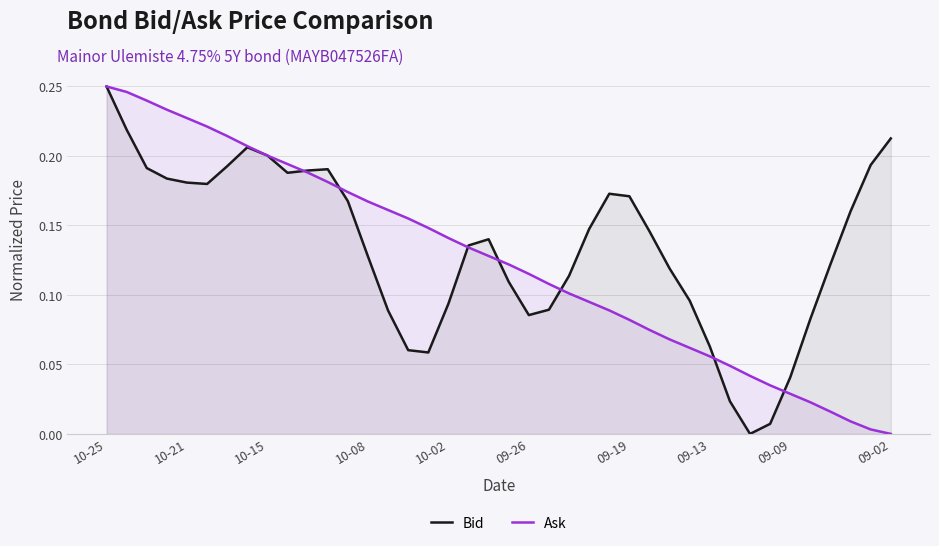

Which series has the largest total across all categories?

Bid